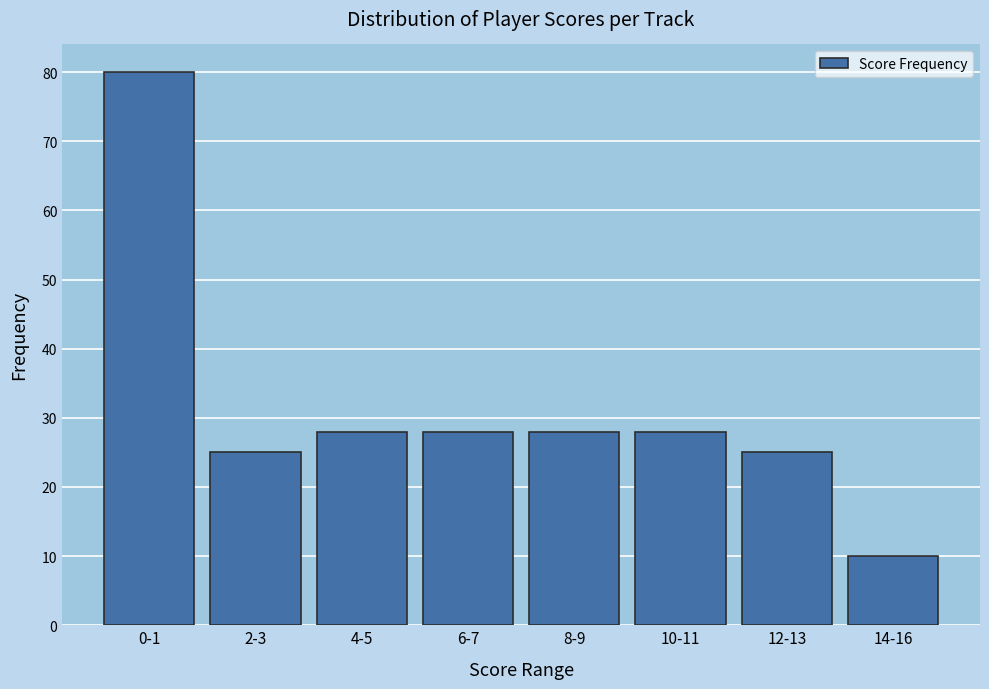

Reading left to right, list all the values displayed in this chart.

0-1=80	2-3=25	4-5=28	6-7=28	8-9=28	10-11=28	12-13=25	14-16=10